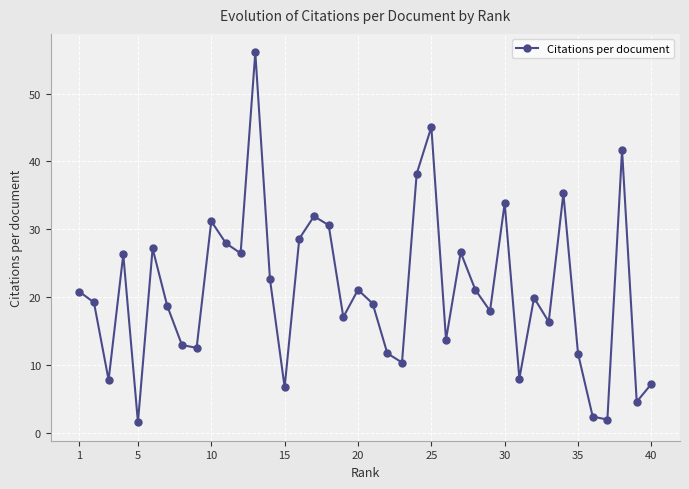

How many points are lower than both their immediate neighbors (excluding endpoints)?

13